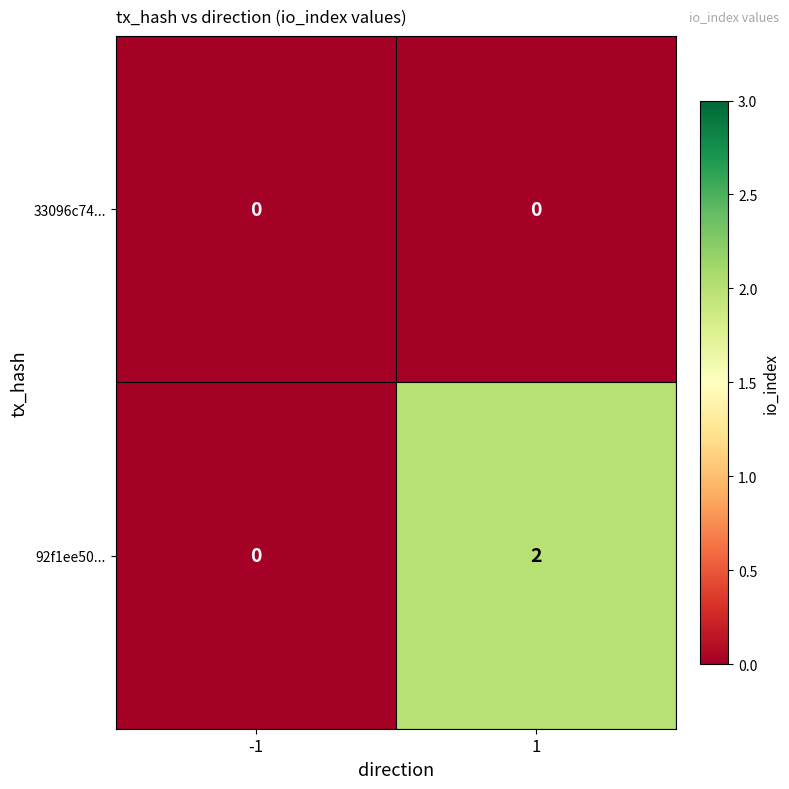

Rank the series at 1 from lowest to highest value.

33096c74..., 92f1ee50...